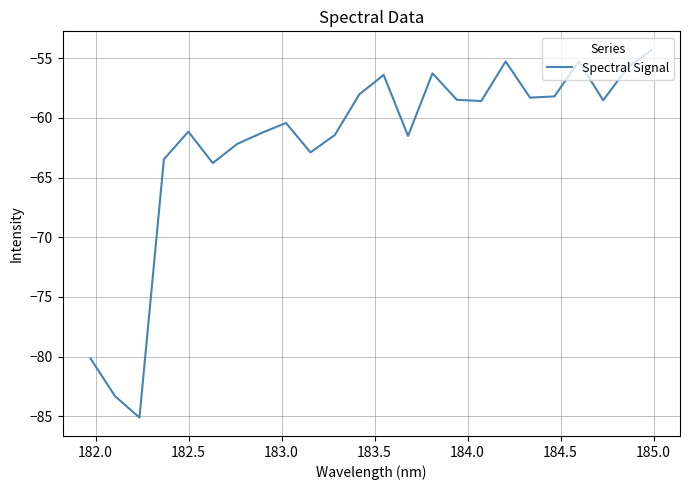

What is the difference between the second highest and second lowest values?

28.0